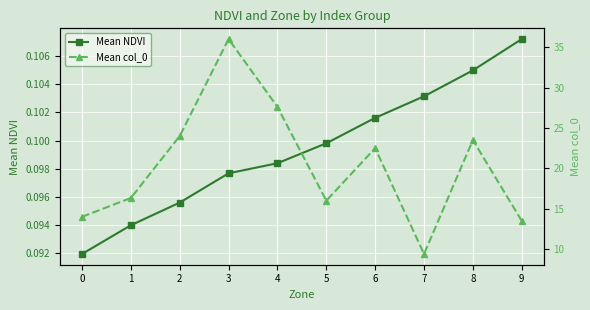

True or false: Mean col_0 and Mean NDVI cross at least once.

False